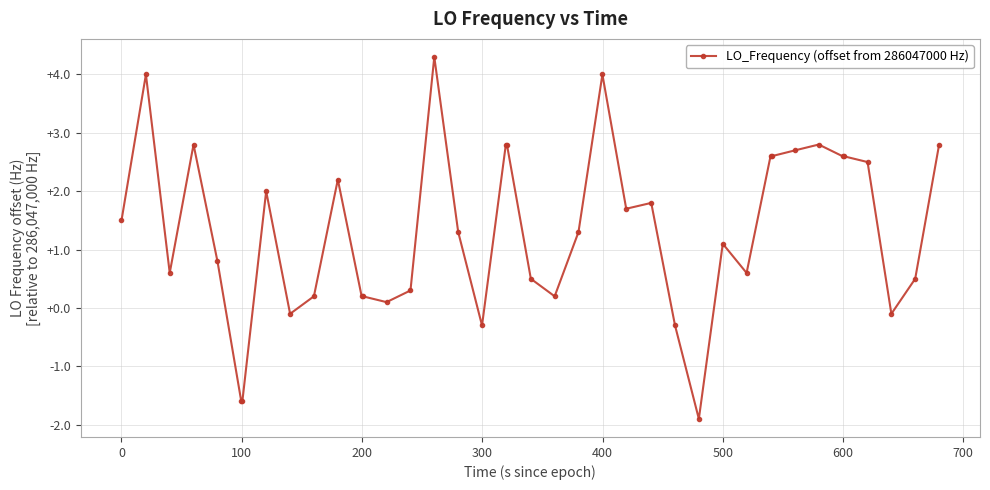

True or false: the data has more than 0 interior local peaks.

True